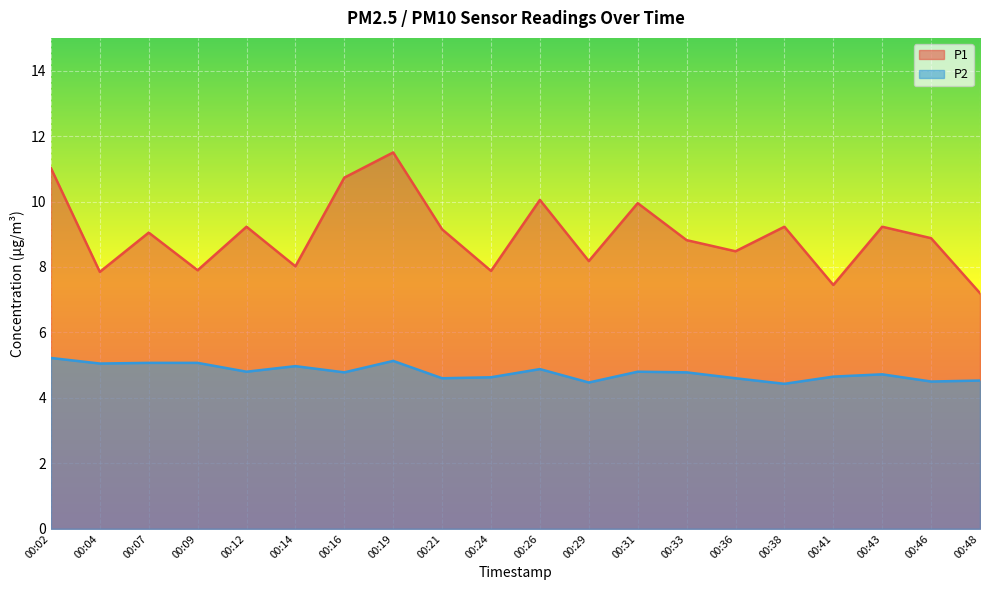

What is the maximum value for P2?

5.2